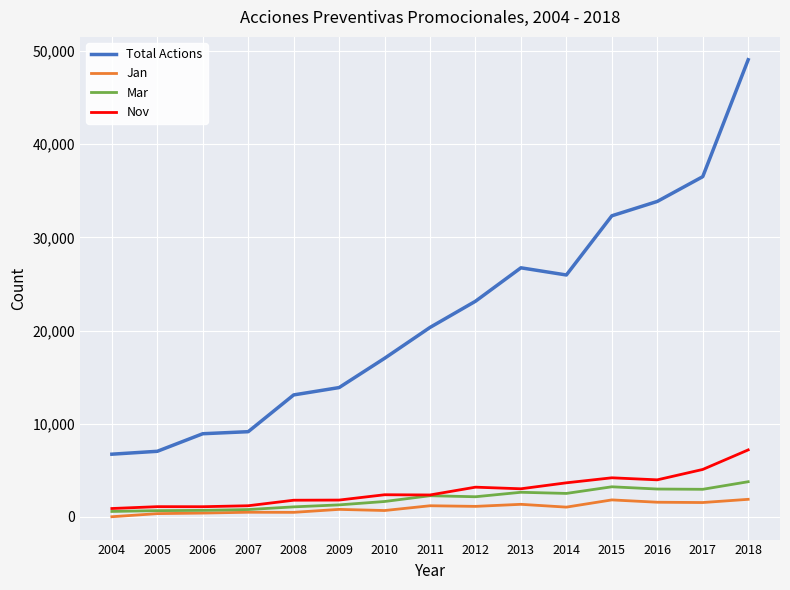

Which series has the widest spread of values?

Total Actions